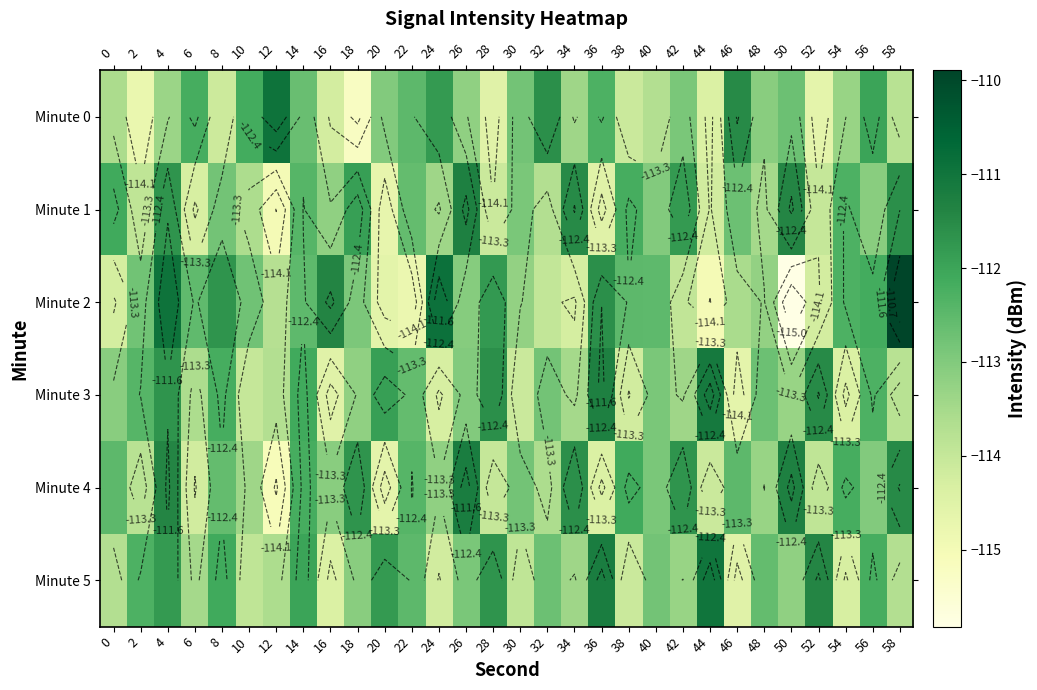

Count the number of categories in the chart.

30